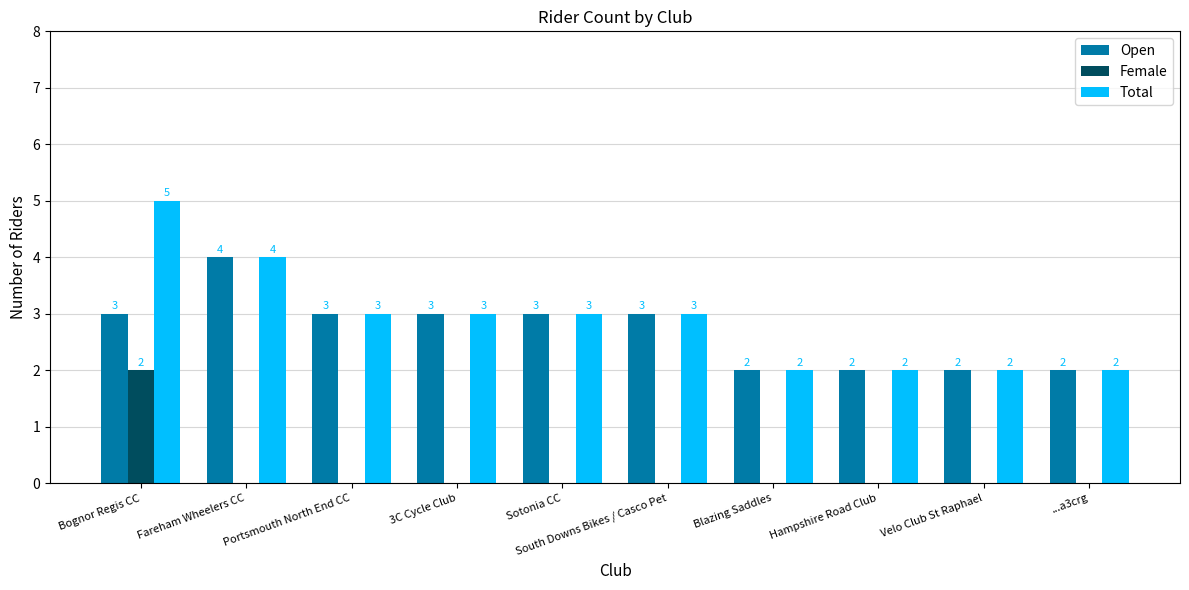

How many series are shown in this chart?

3